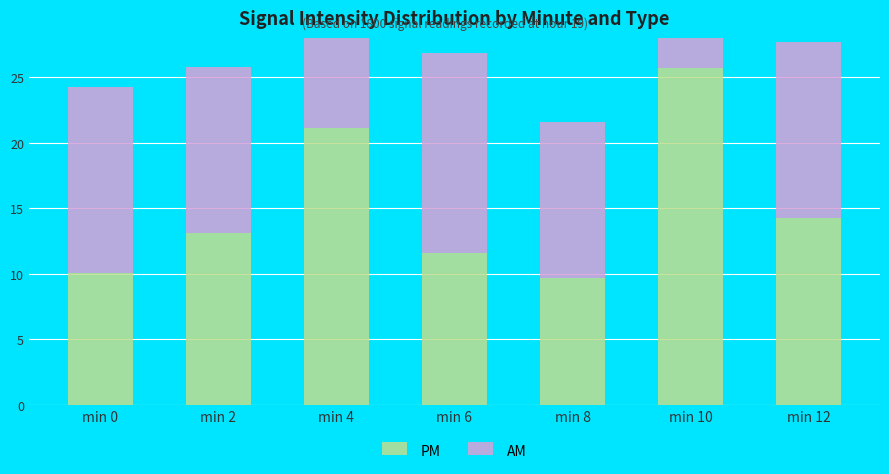

At which category is the sum across all series the highest?

min 10